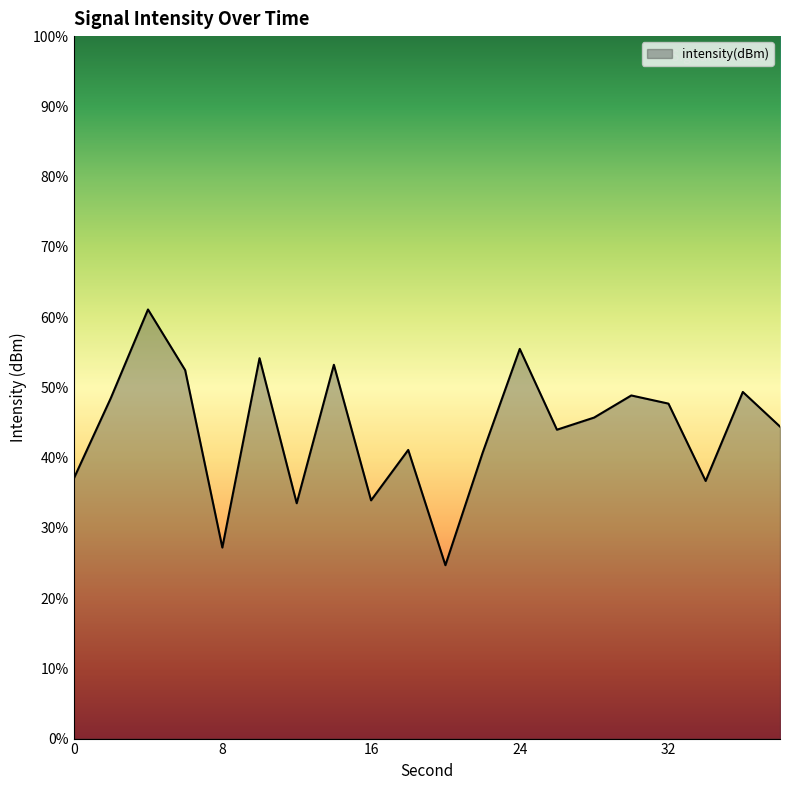

How many lines are shown in the chart?

1